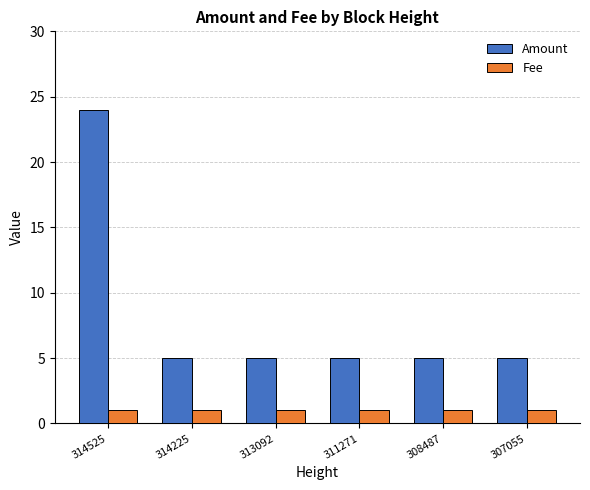

Count the number of data series in this chart.

2